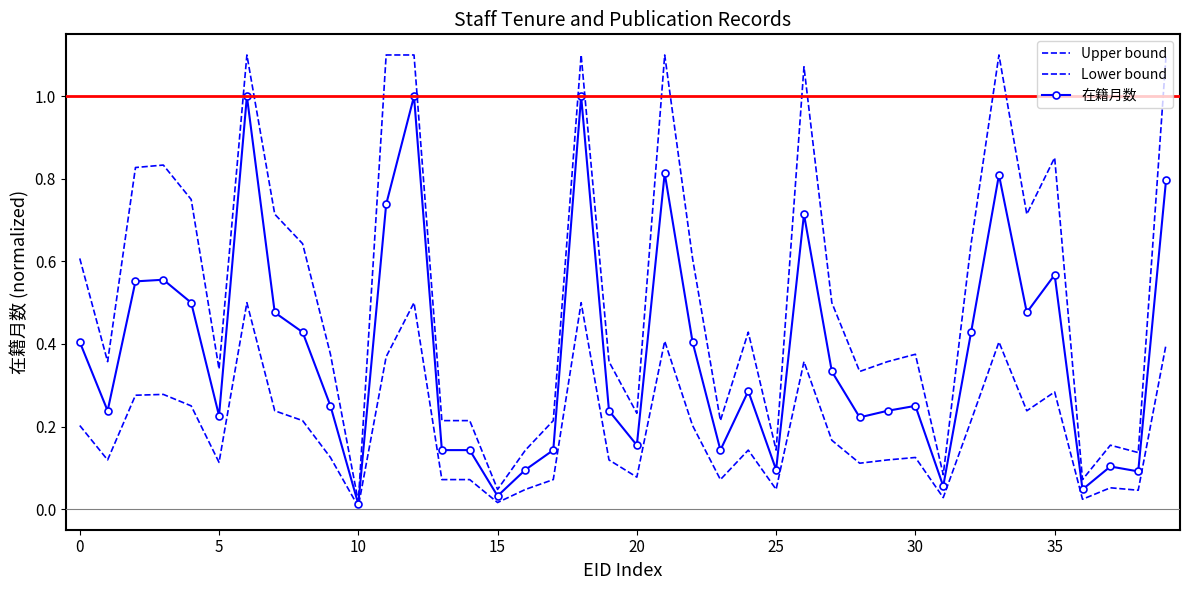

Which series has the largest total across all categories?

Upper bound